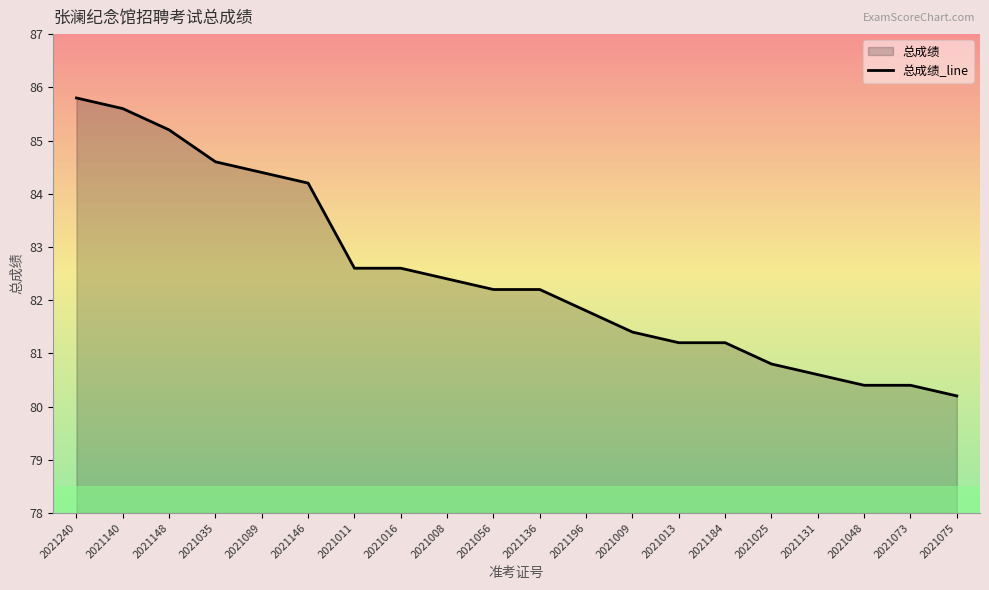

Is it true that the value at 2021089 is 122.6?

False